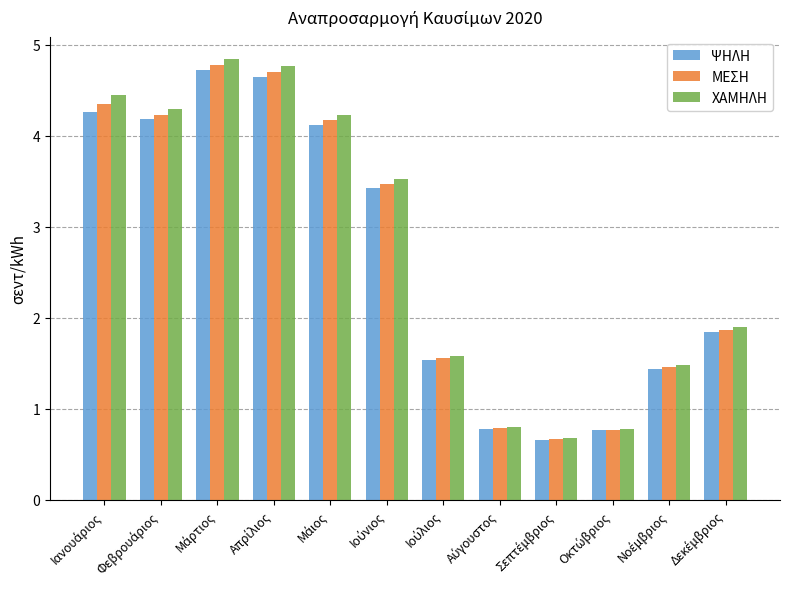

List the series in order of their overall mean, lowest first.

ΨΗΛΗ, ΜΕΣΗ, ΧΑΜΗΛΗ